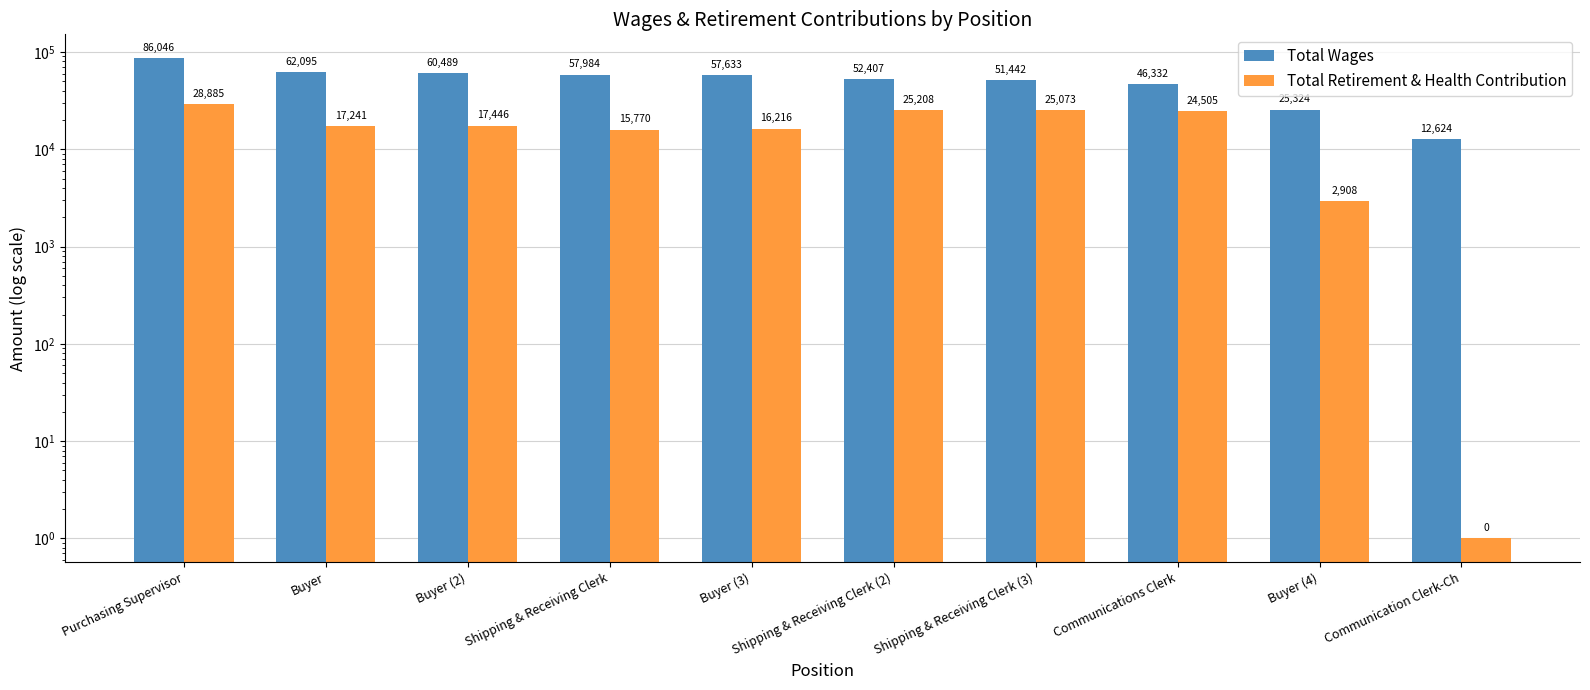

What is the label of the 2nd bar from the right?

Buyer (4)